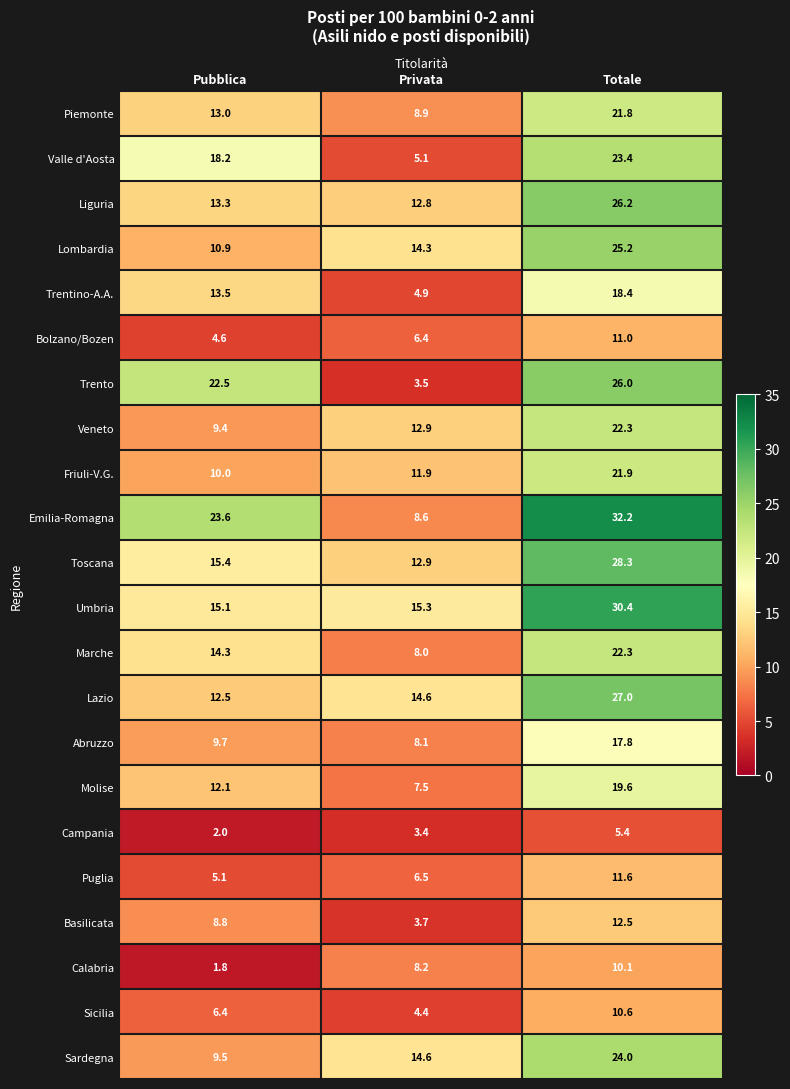

List the labels in order of Umbria value, smallest first.

Pubblica, Privata, Totale